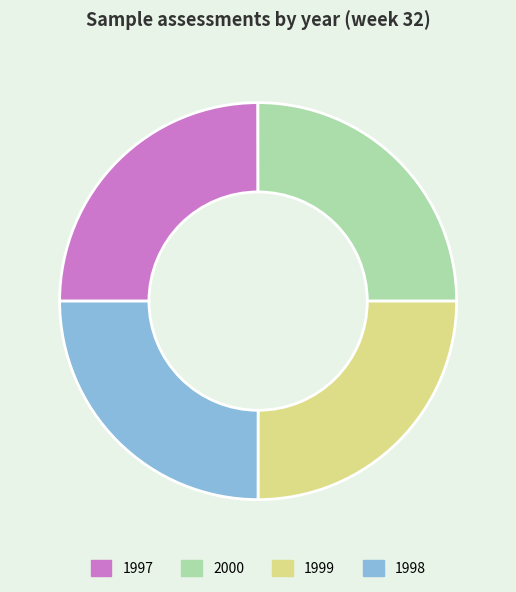

True or false: 1999 accounts for 25% of the total.

True